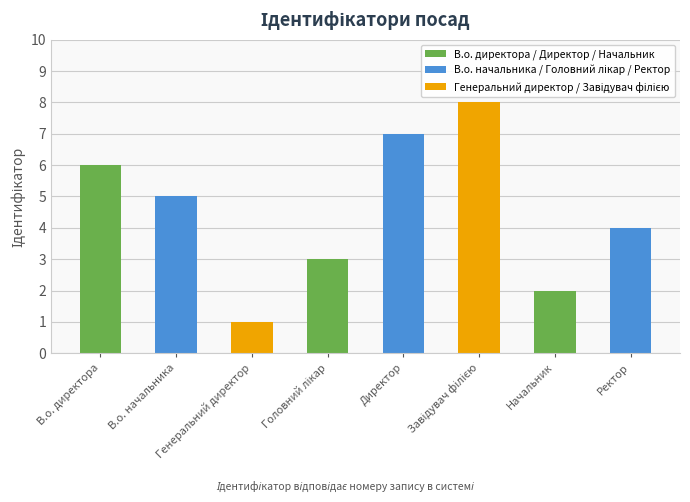

What is the greatest value displayed?

8